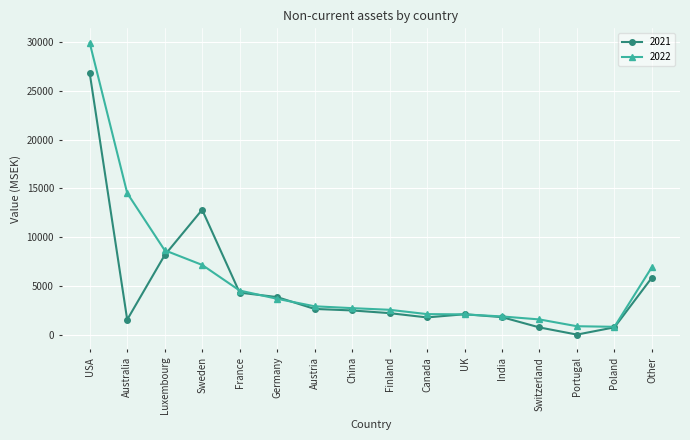

Where is 2021 nearest to the value 13400?

Sweden